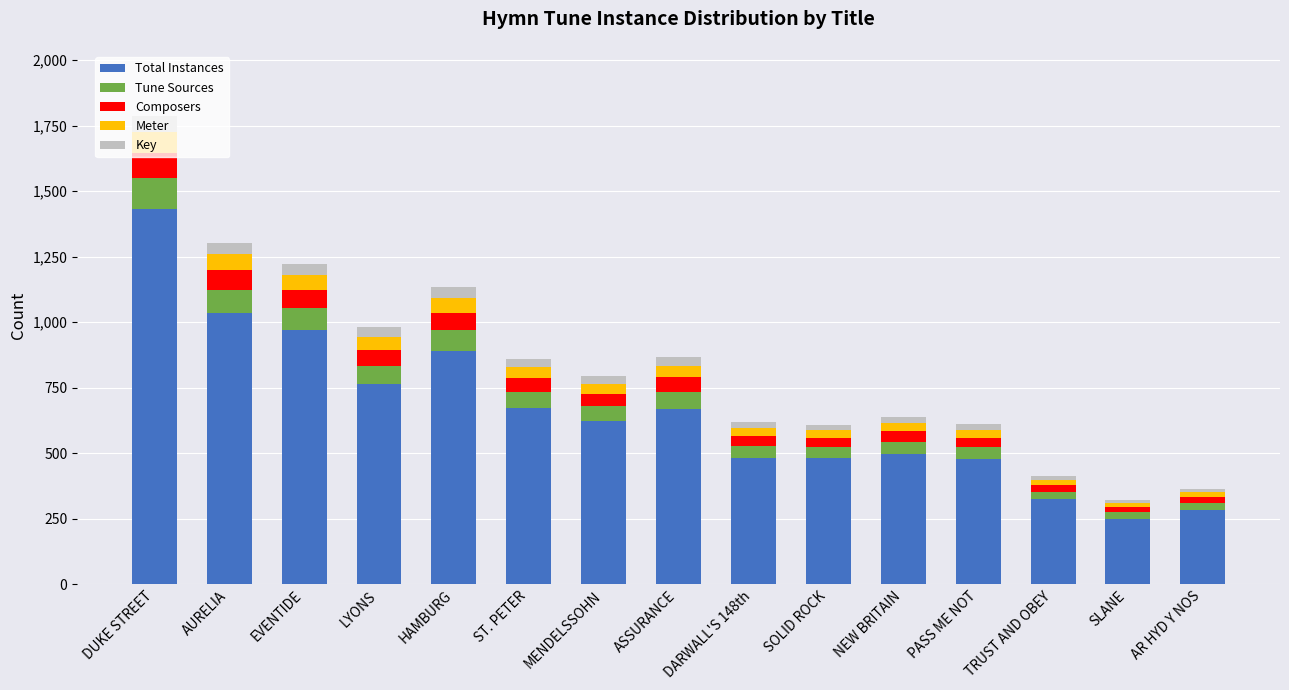

What is the maximum value for Total Instances?

1432